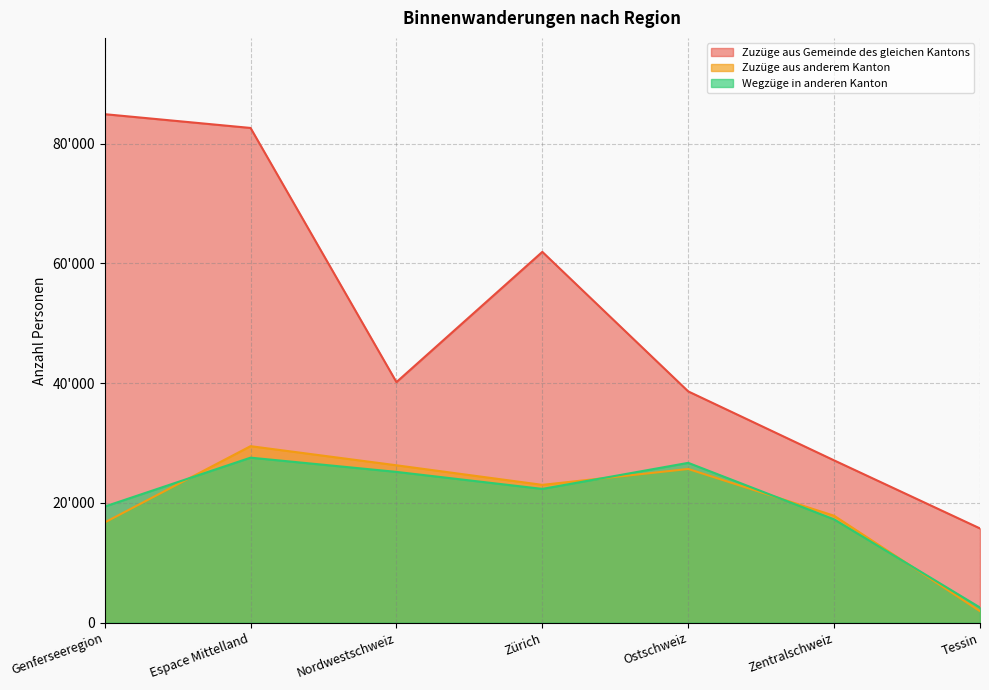

At which category does Wegzüge in anderen Kanton reach its first local valley?

Zürich